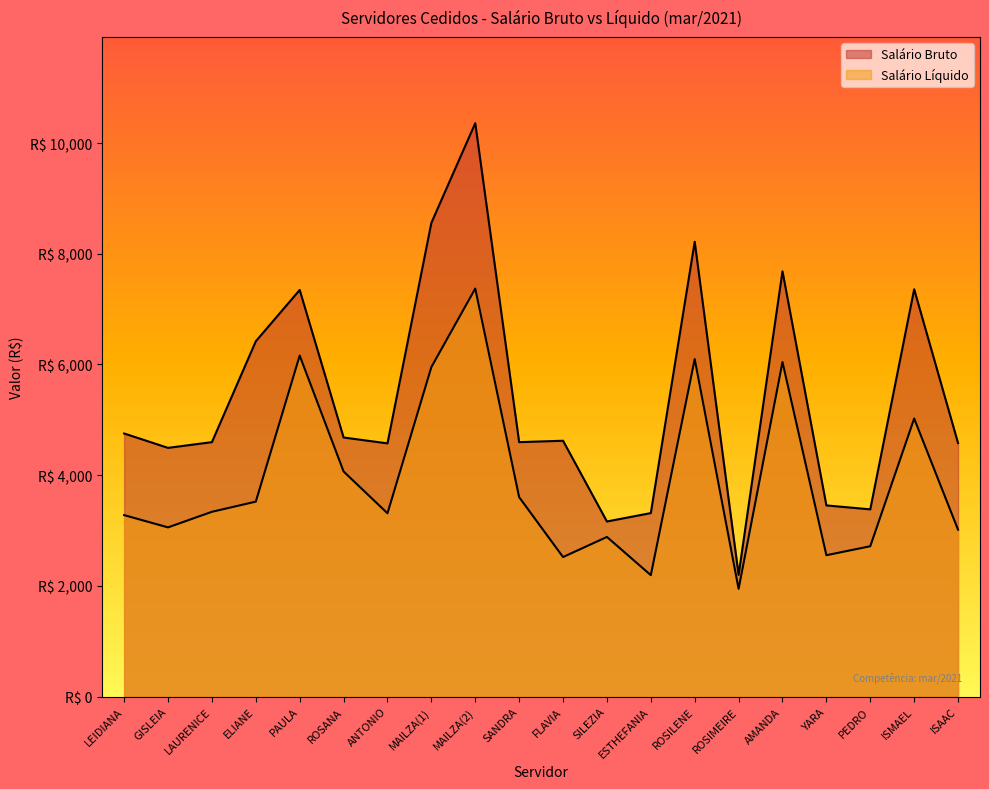

What is the label of the 7th point from the left?

ANTONIO